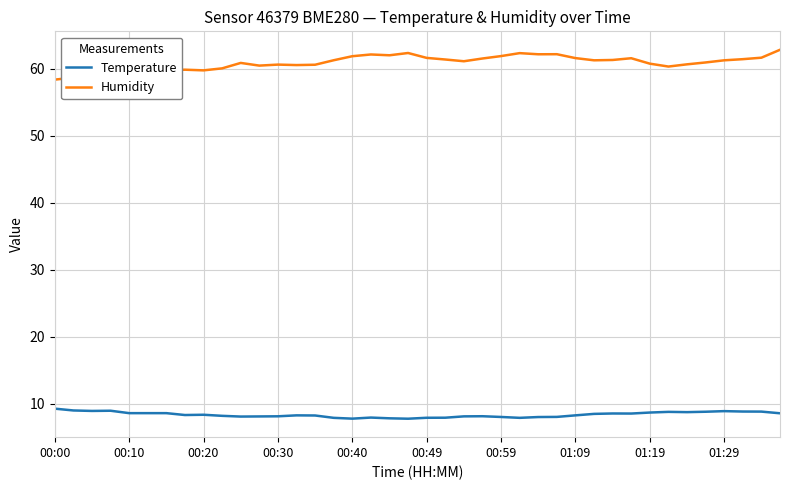

How many lines are shown in the chart?

2